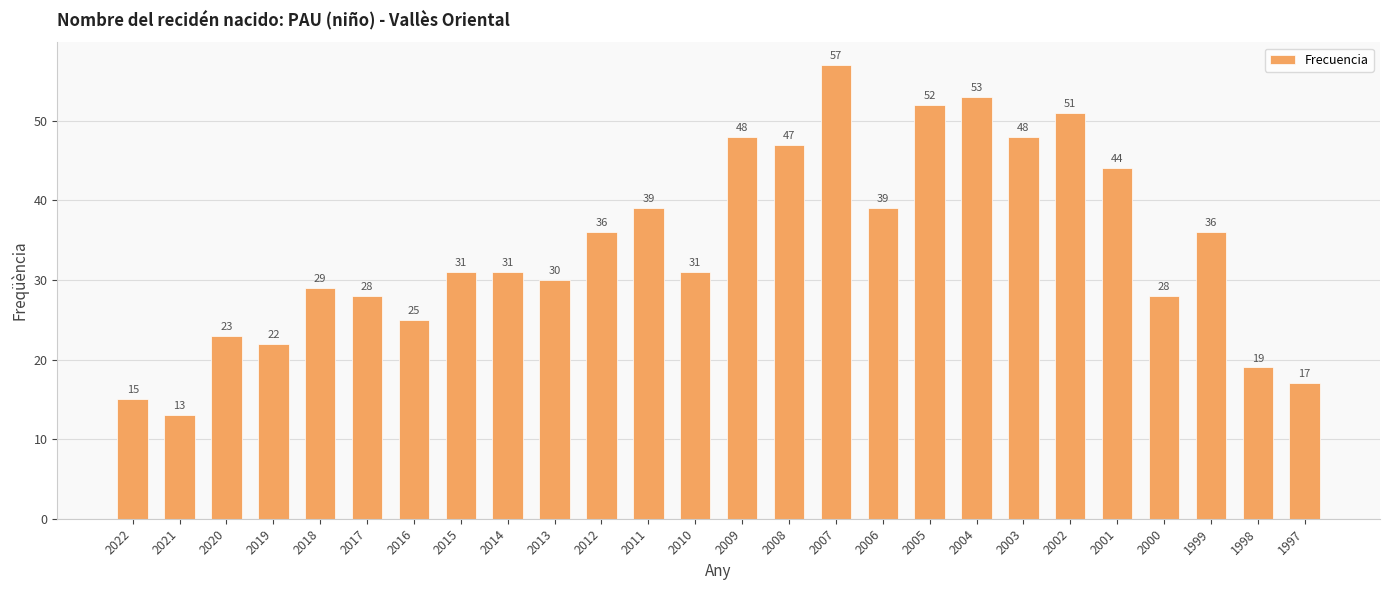

What is the difference between the second highest and second lowest values?

38